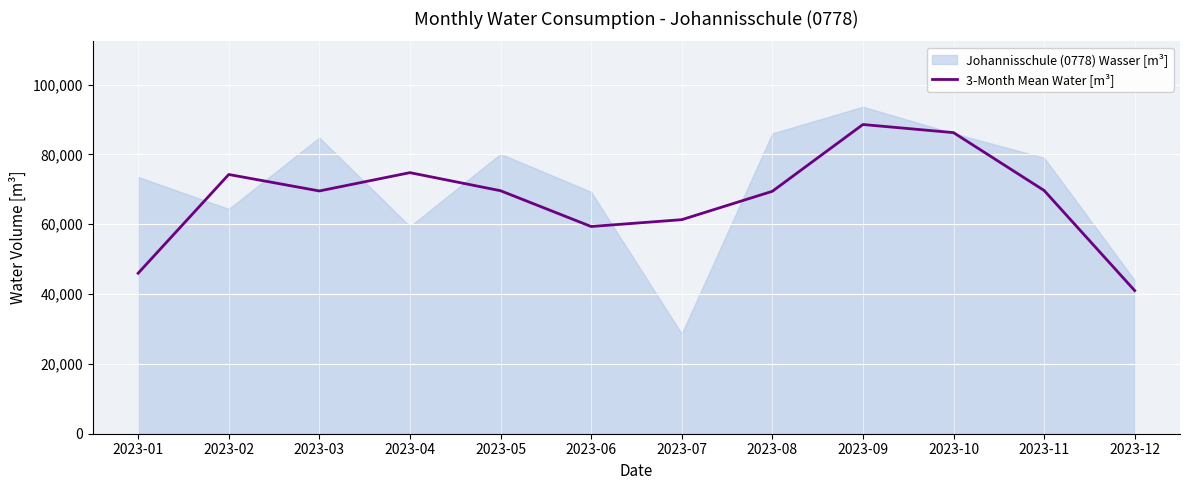

What is the maximum value for 3-Month Mean Water [m³]?

88548.3